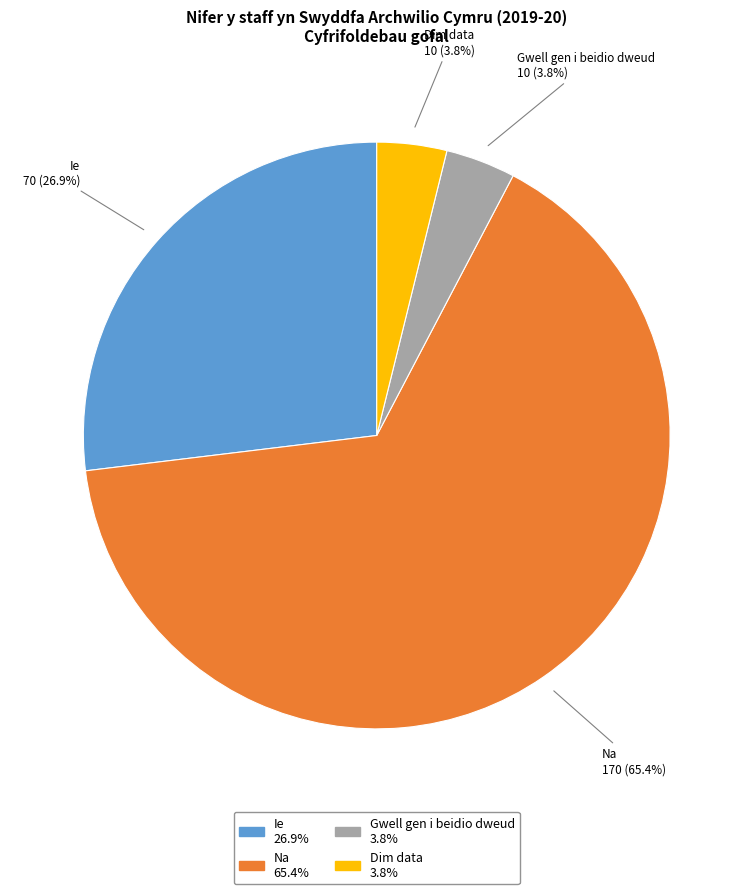

Does Ie represent more than half of the total?

No